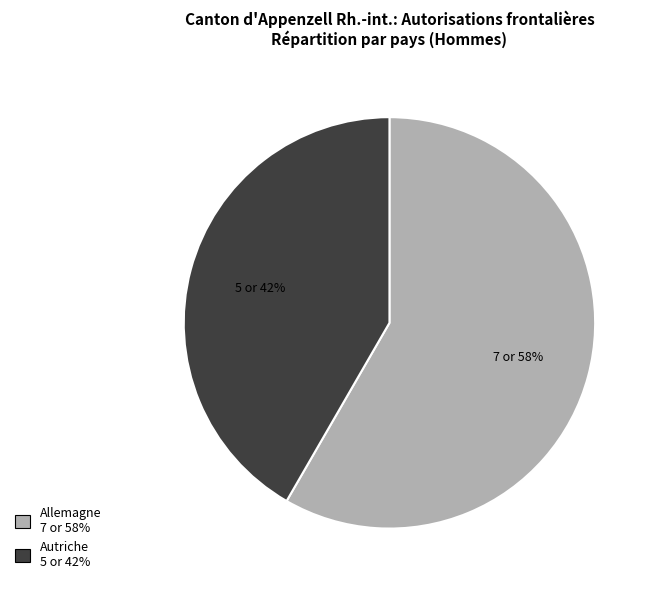

How many slices are in this pie chart?

2